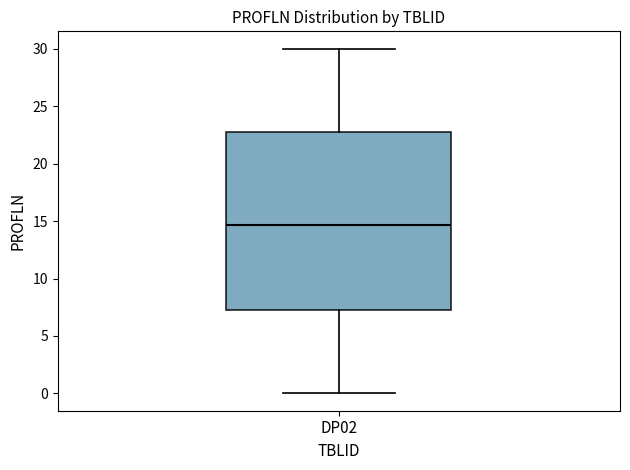

Read this box plot against the y-axis: the position of the median line, the range covered by the box, and the ends of both whiskers. The values are not printed on the chart, so give them approximately, as read against the axis.

median 14.5, box 7.5 to 23.0, whiskers 0.0 to 30.0